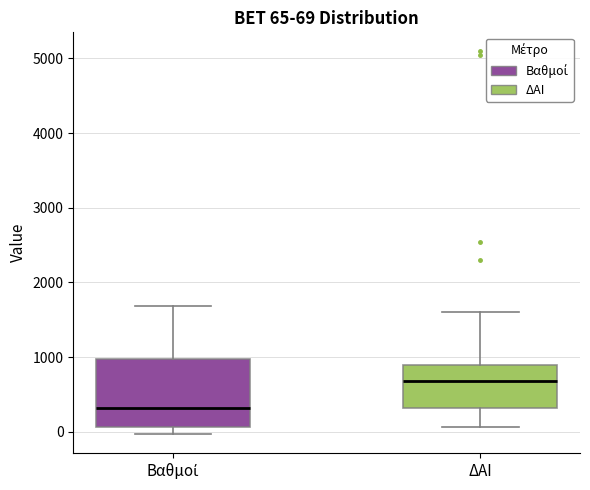

Comparing the boxes themselves (not the whiskers), which one is the tallest?

Βαθμοί